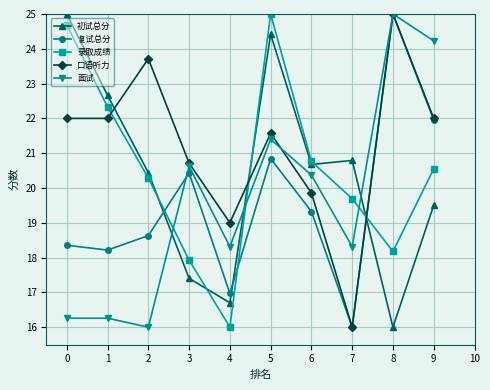

Read the 初试总分 value at 6.

20.7